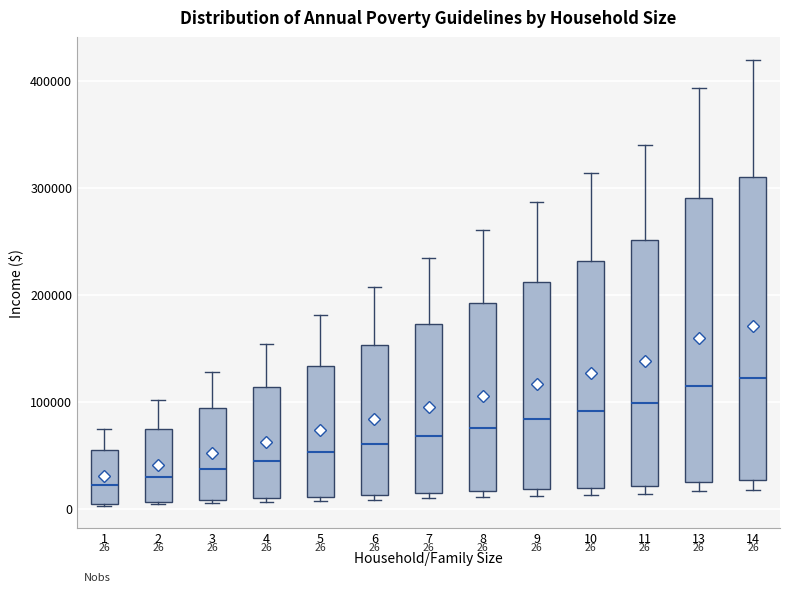

Which box is the tallest, from its lower edge to its upper edge?

14